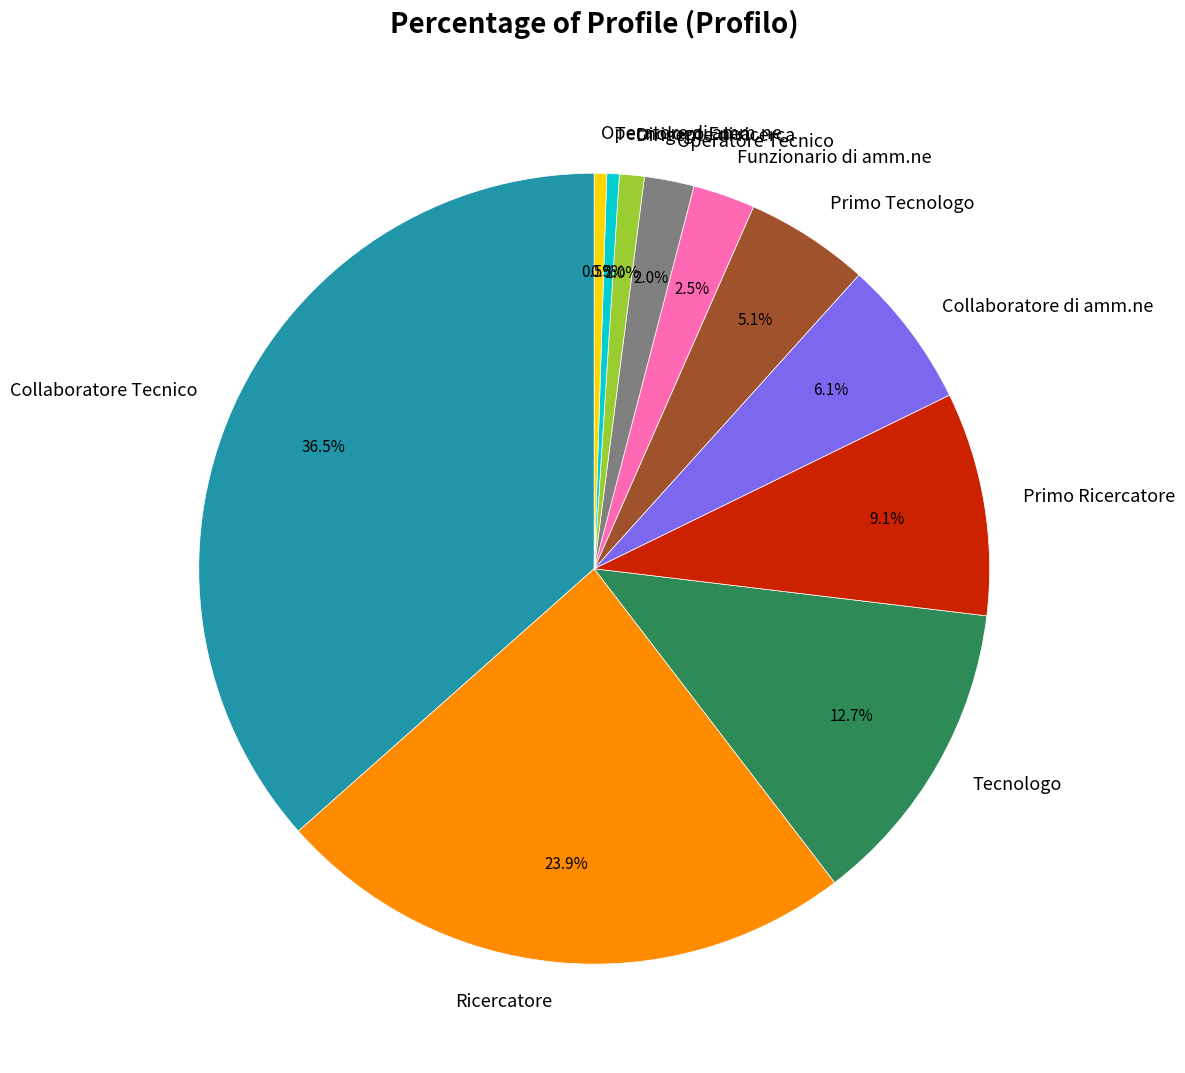

Is it true that Ricercatore is 30% of the pie?

False